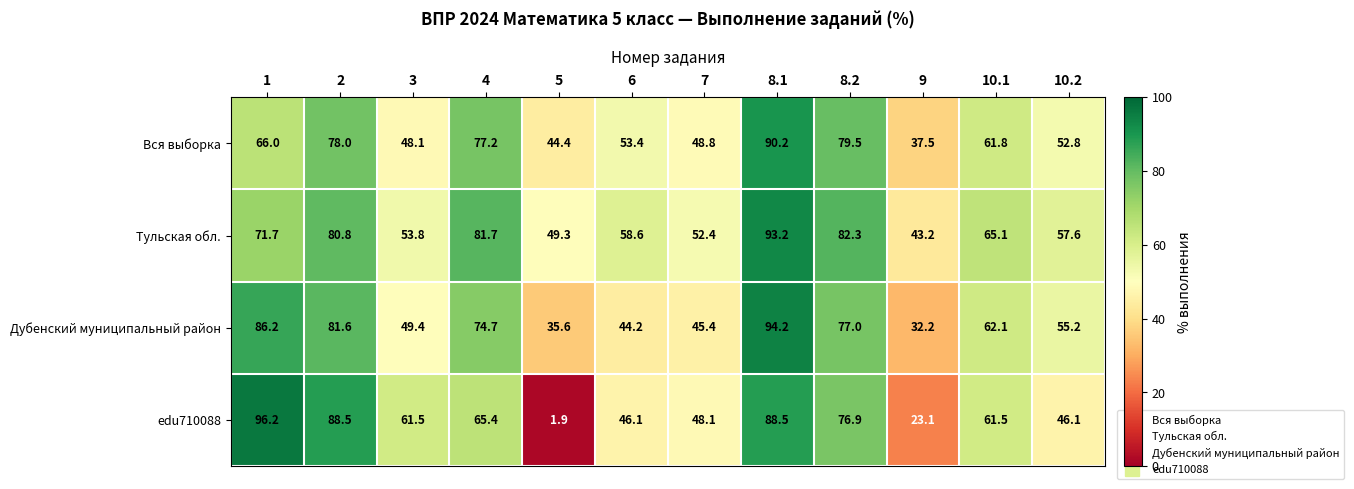

List the series in order of their peak value, lowest first.

Вся выборка, Тульская обл., Дубенский муниципальный район, edu710088